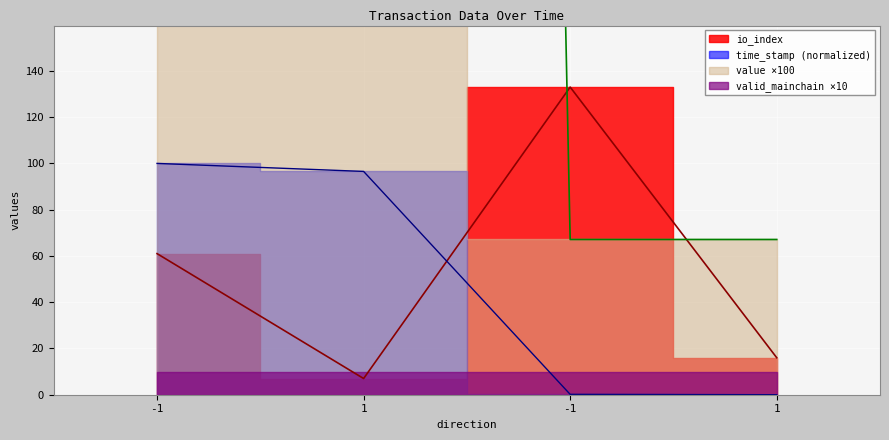

How many data points does each series have?

4